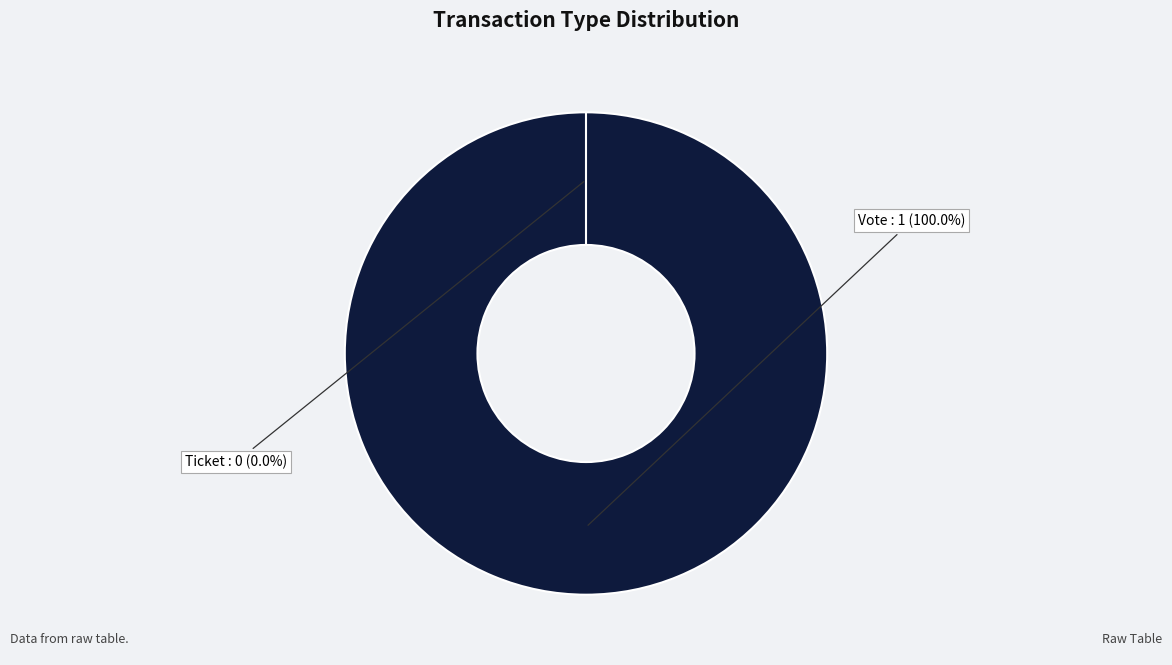

To the nearest percent, what is the combined percentage of Vote and Ticket?

100%